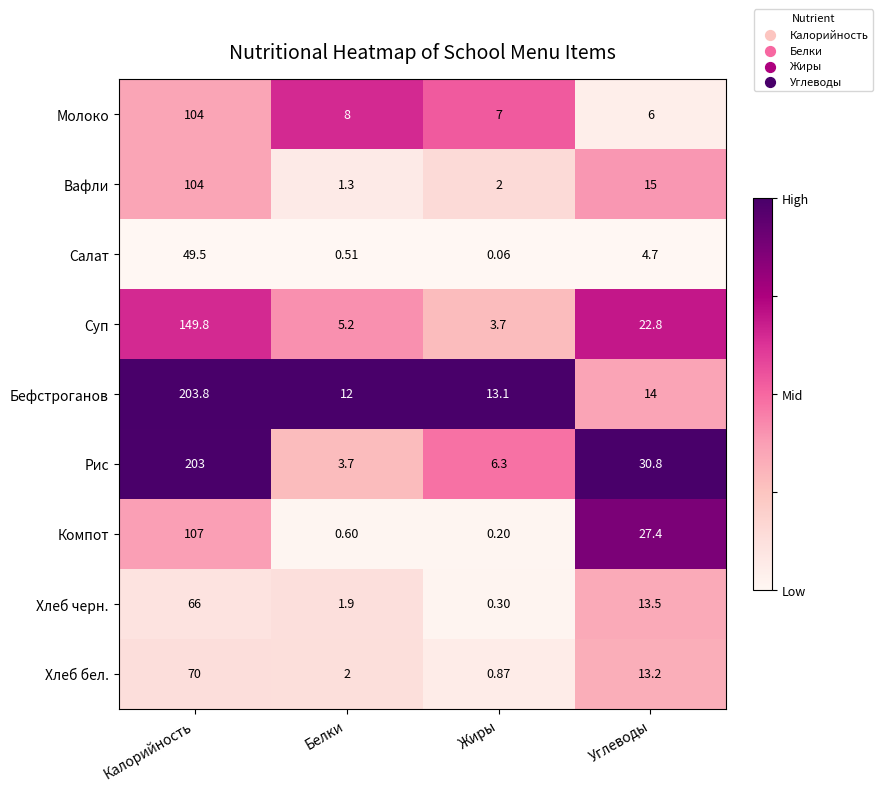

At which category is the sum across all series the highest?

Калорийность